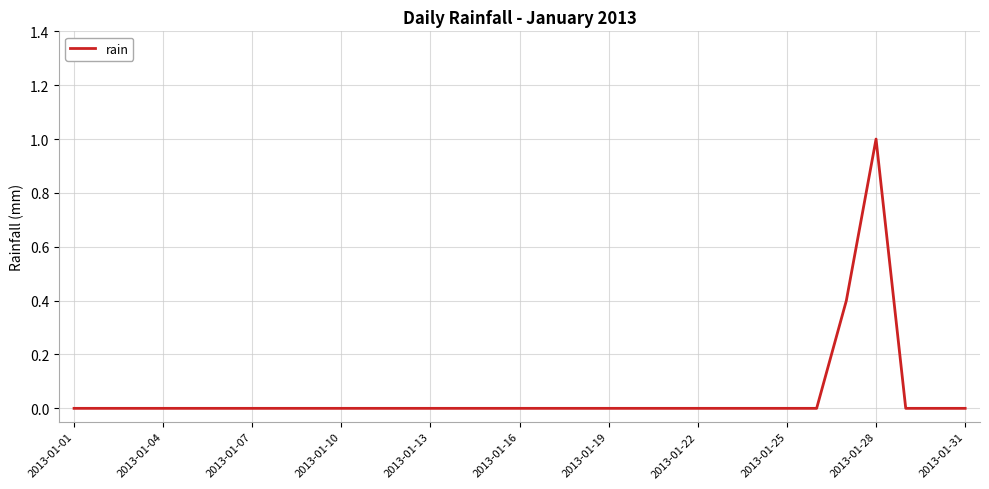

What is the difference between the maximum and minimum values?

1.0